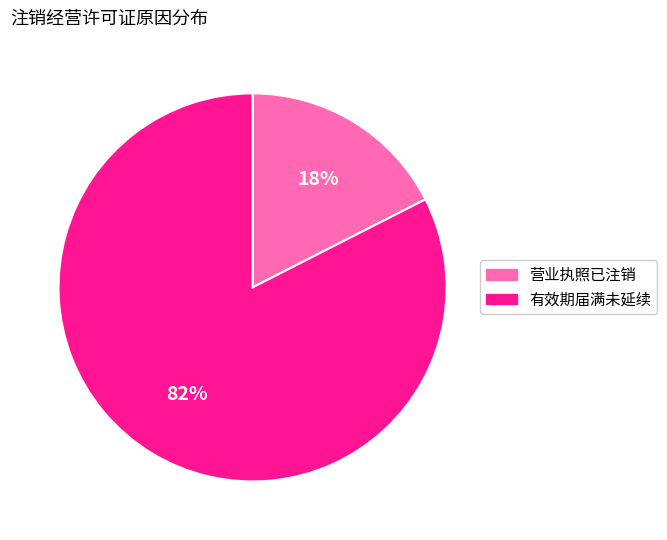

To the nearest percent, what is the combined percentage of 营业执照已注销 and 有效期届满未延续?

100%